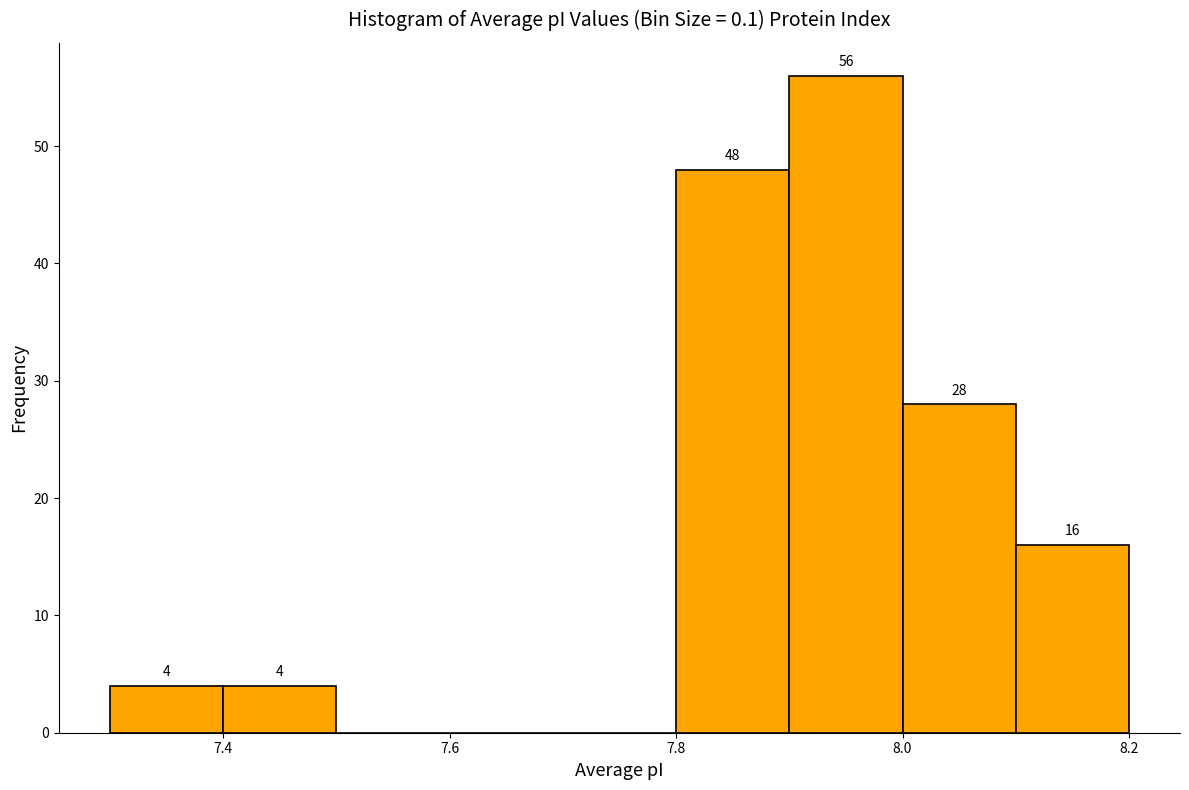

Over which range of the x-axis is the bar tallest?

7.9 to 8.0